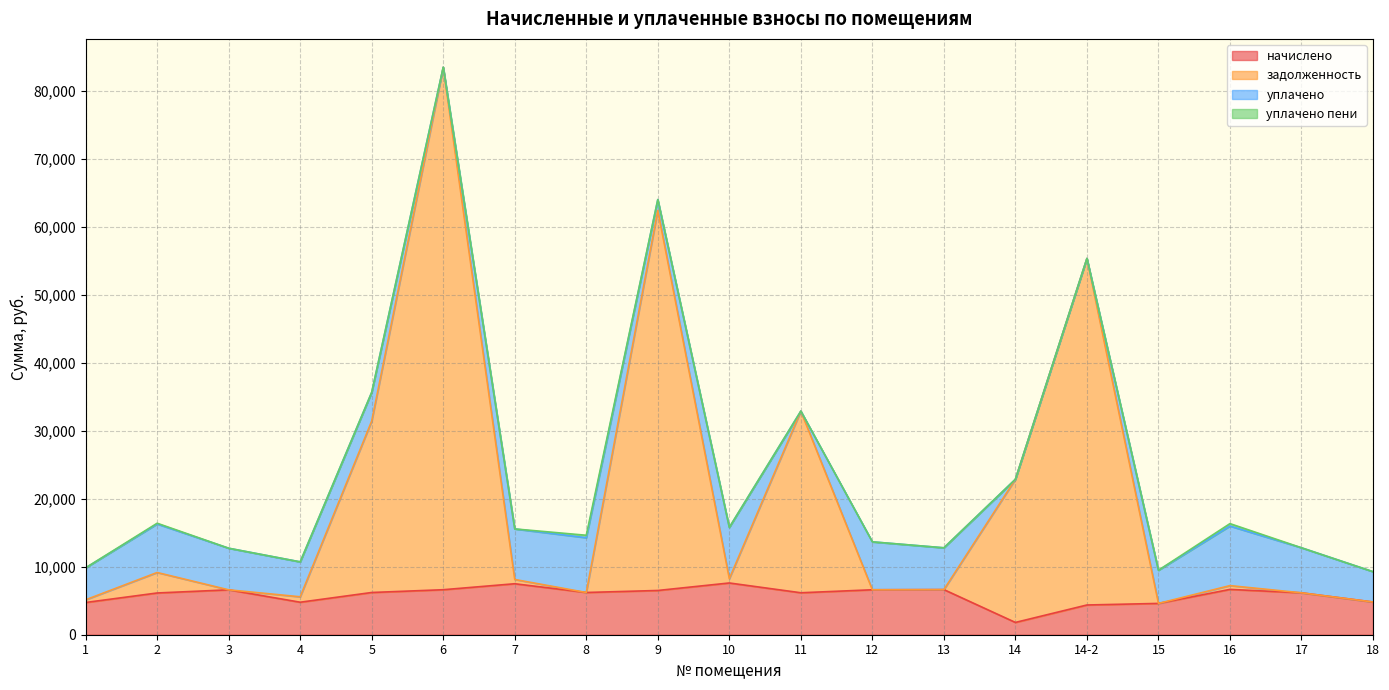

The value of начислено at 17 is 6161.9. True or false?

True